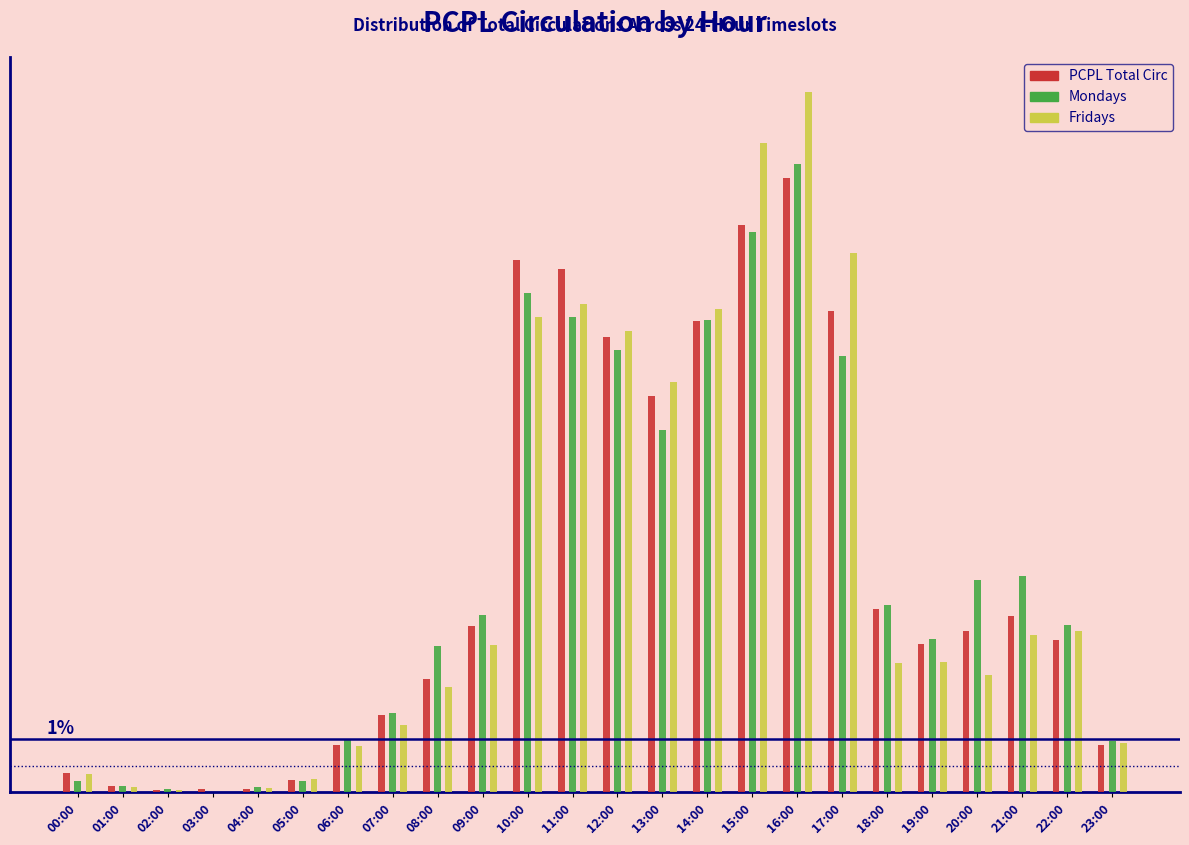

What are all the series names shown in the legend?

PCPL Total Circ, Mondays, Fridays